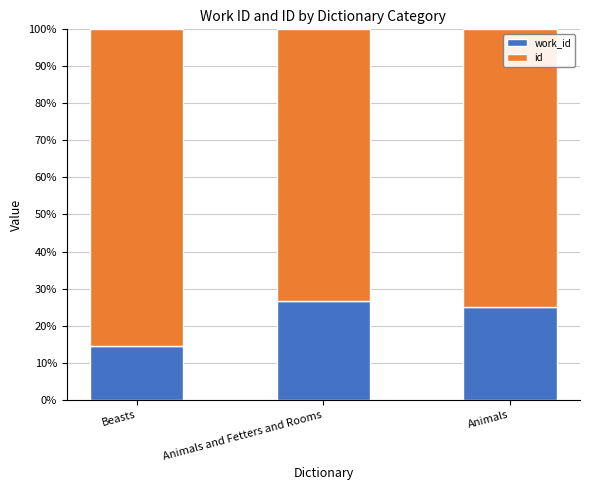

What is the sum of the id values at Animals and Fetters and Rooms and Beasts?

158.9